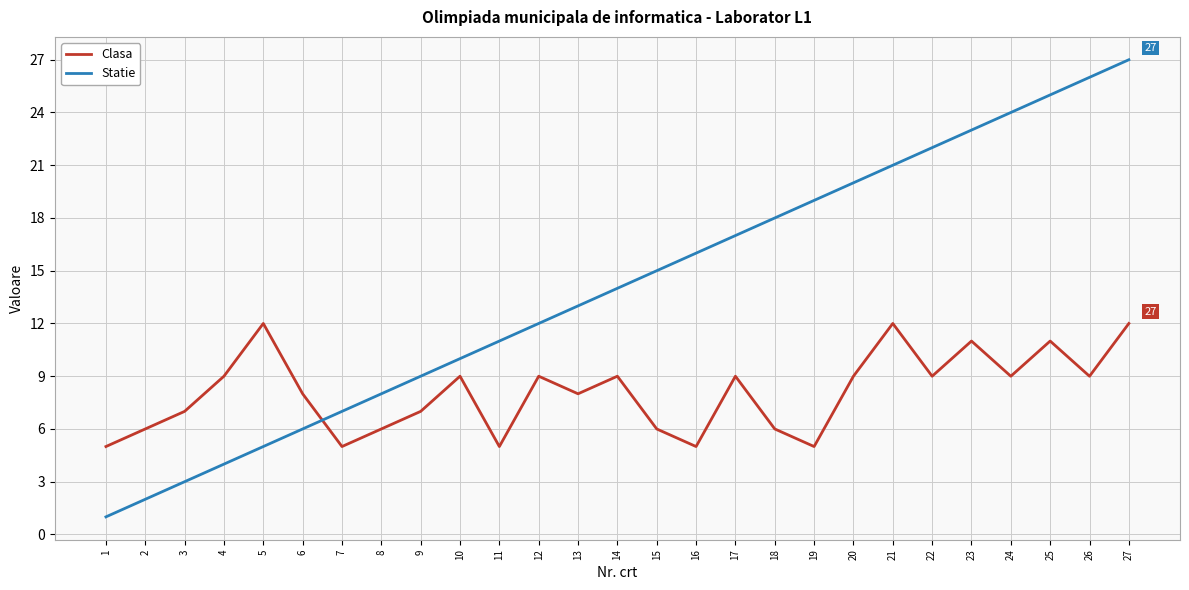

Does the chart have visible grid lines?

Yes